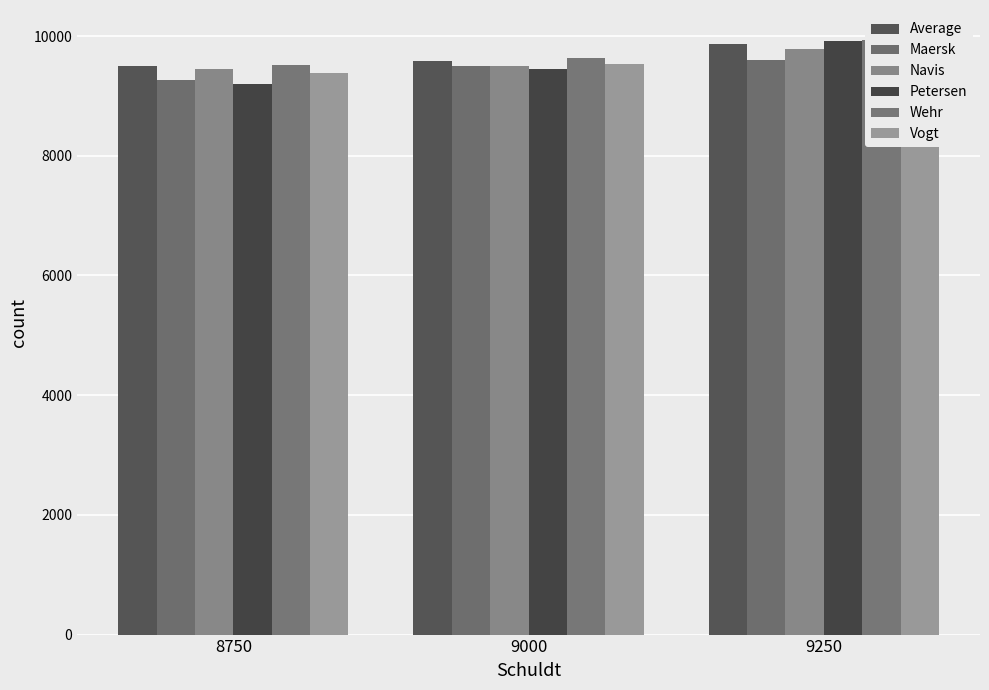

What are all the series names shown in the legend?

Average, Maersk, Navis, Petersen, Wehr, Vogt